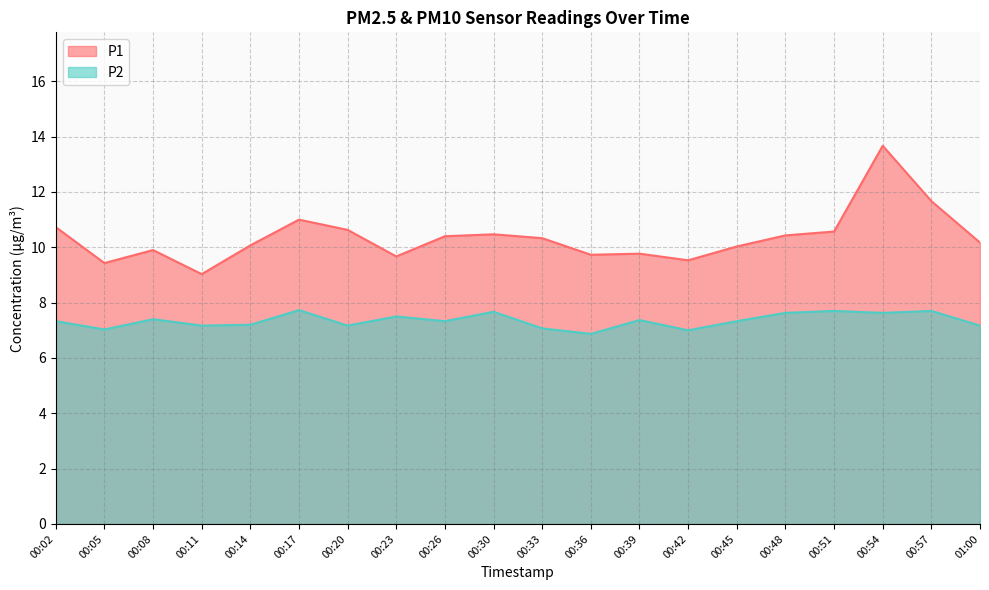

At which category is the sum across all series the highest?

00:54